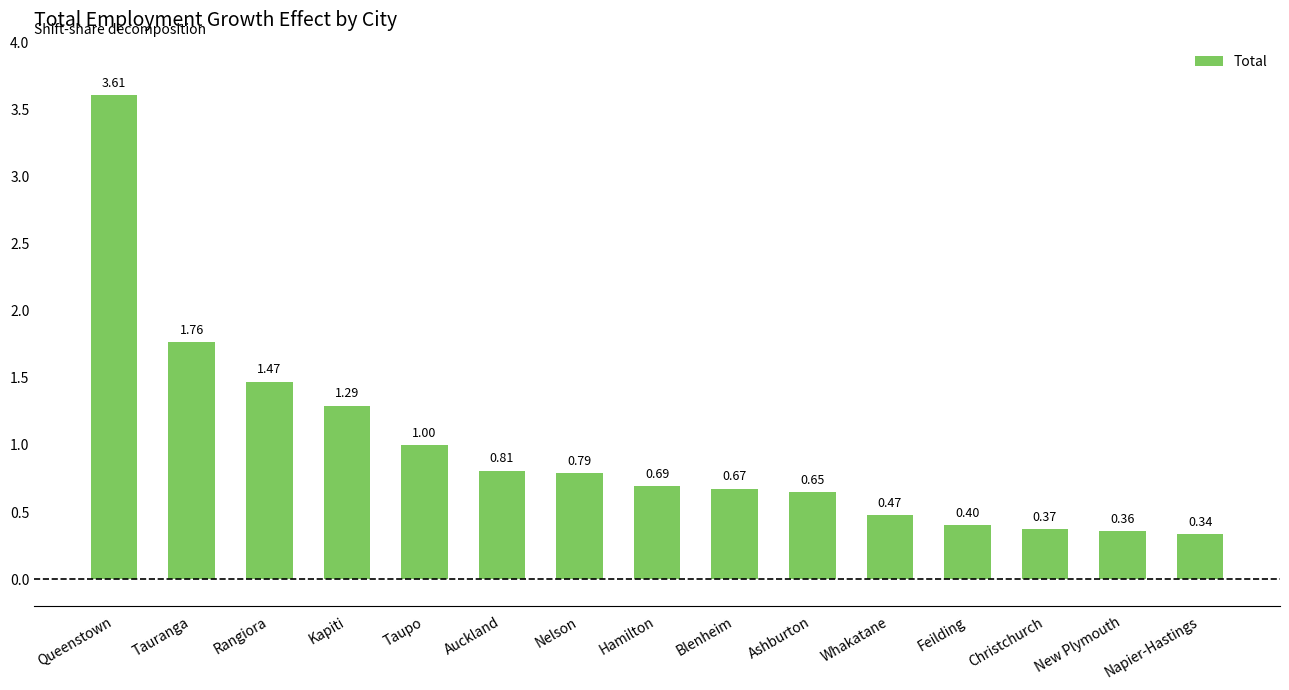

List the labels in order of value, largest first.

Queenstown, Tauranga, Rangiora, Kapiti, Taupo, Auckland, Nelson, Hamilton, Blenheim, Ashburton, Whakatane, Feilding, Christchurch, New Plymouth, Napier-Hastings